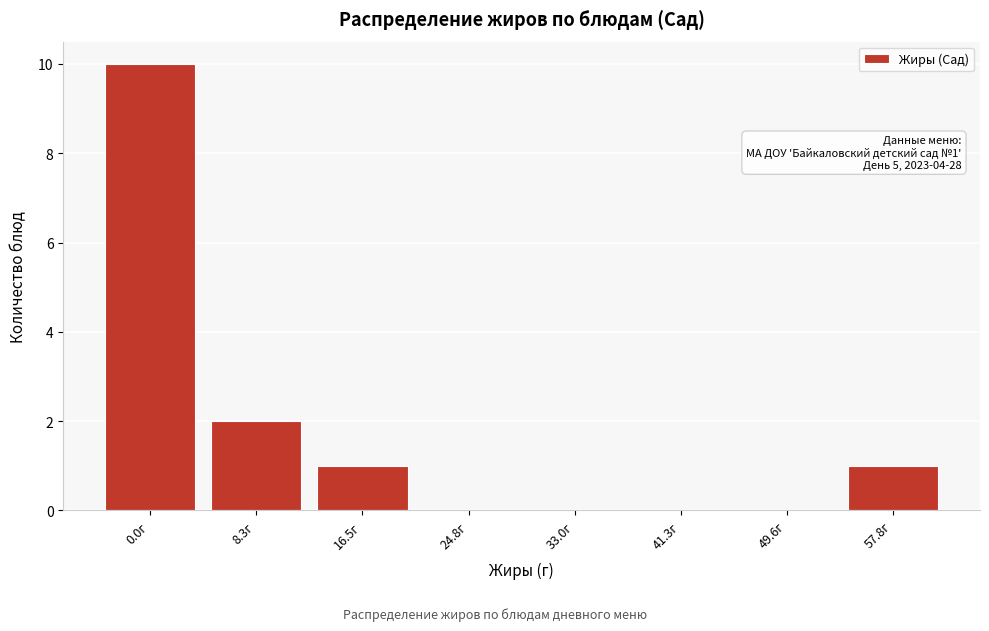

Reading right to left, what are all the values shown in this chart?

57.8г=1	49.6г=0	41.3г=0	33.0г=0	24.8г=0	16.5г=1	8.3г=2	0.0г=10